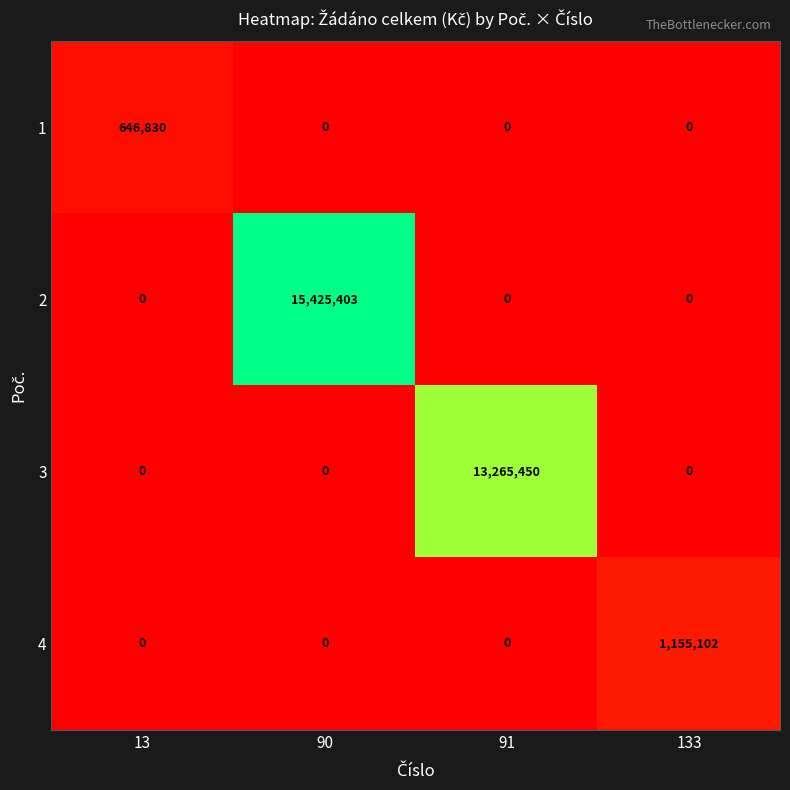

Reading right to left, transcribe all the data shown in this chart.

1: 0	0	0	646830
2: 0	0	15425403	0
3: 0	13265450	0	0
4: 1155102	0	0	0